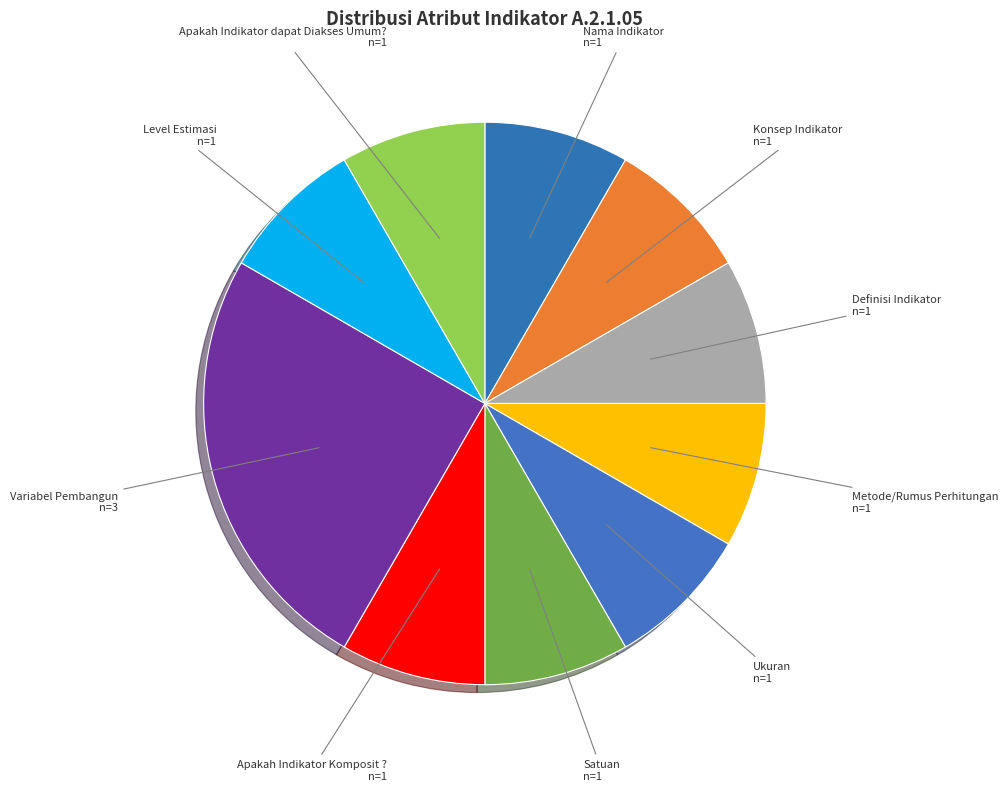

How many slices are in this pie chart?

10